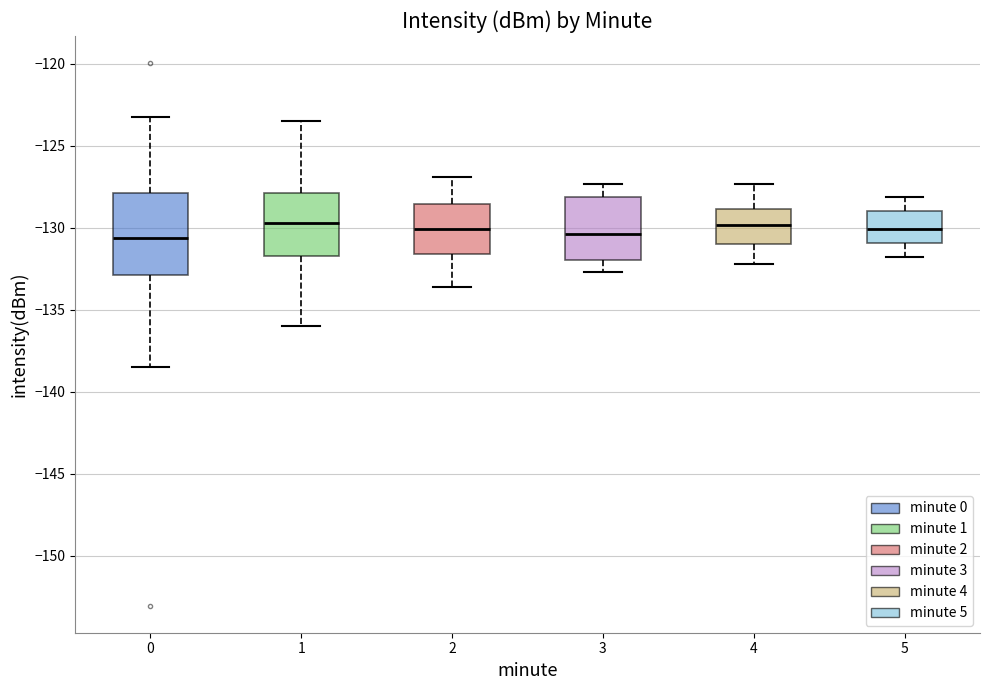

Comparing the boxes themselves (not the whiskers), which one is the tallest?

0